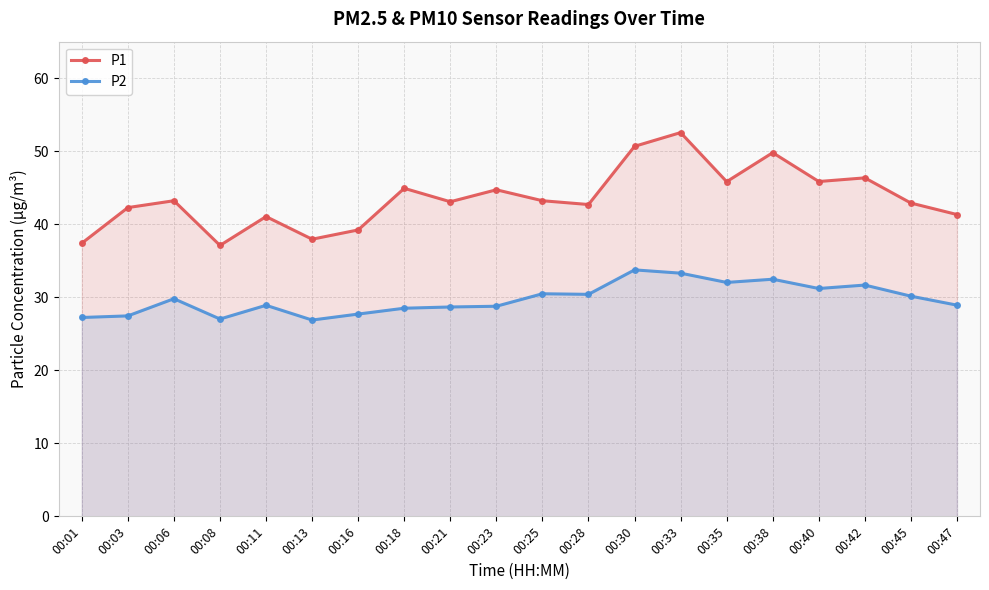

How many data points does each series have?

20